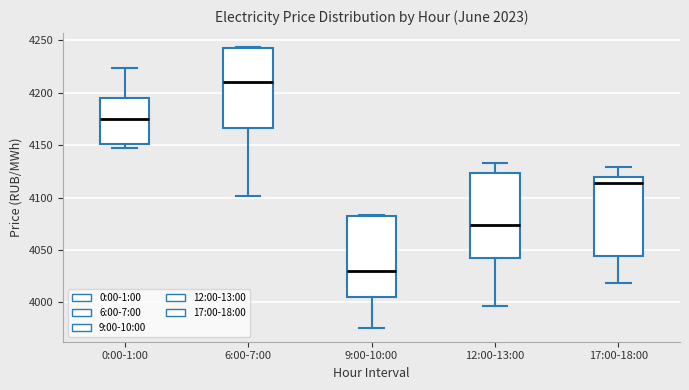

Which box has the highest median line?

6:00-7:00